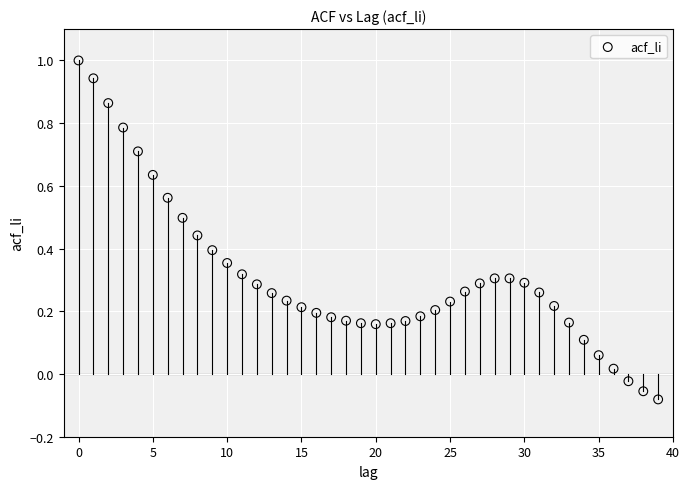

What is the range of Y values (max minus min)?

1.1